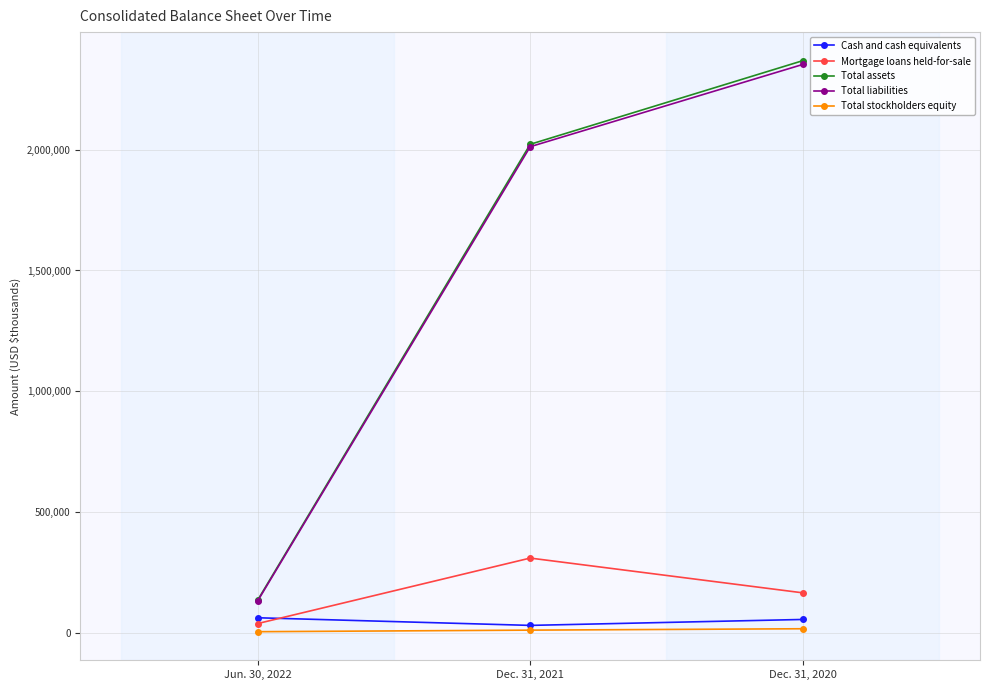

What is the approximate value of Mortgage loans held-for-sale at Dec. 31, 2020, to the nearest 100?

164400